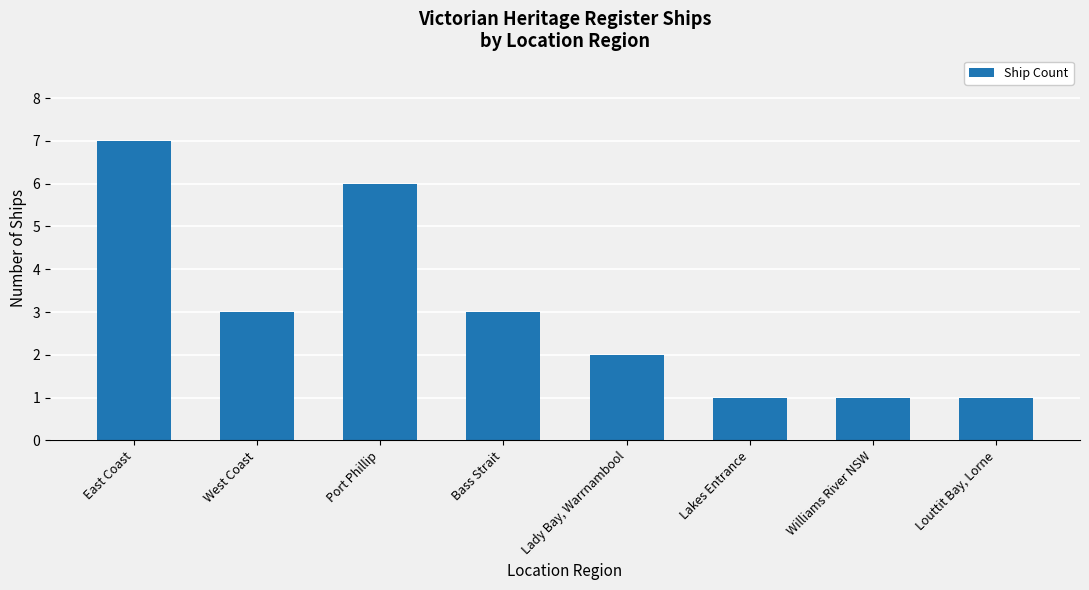

What is the difference between the second highest and minimum values?

5